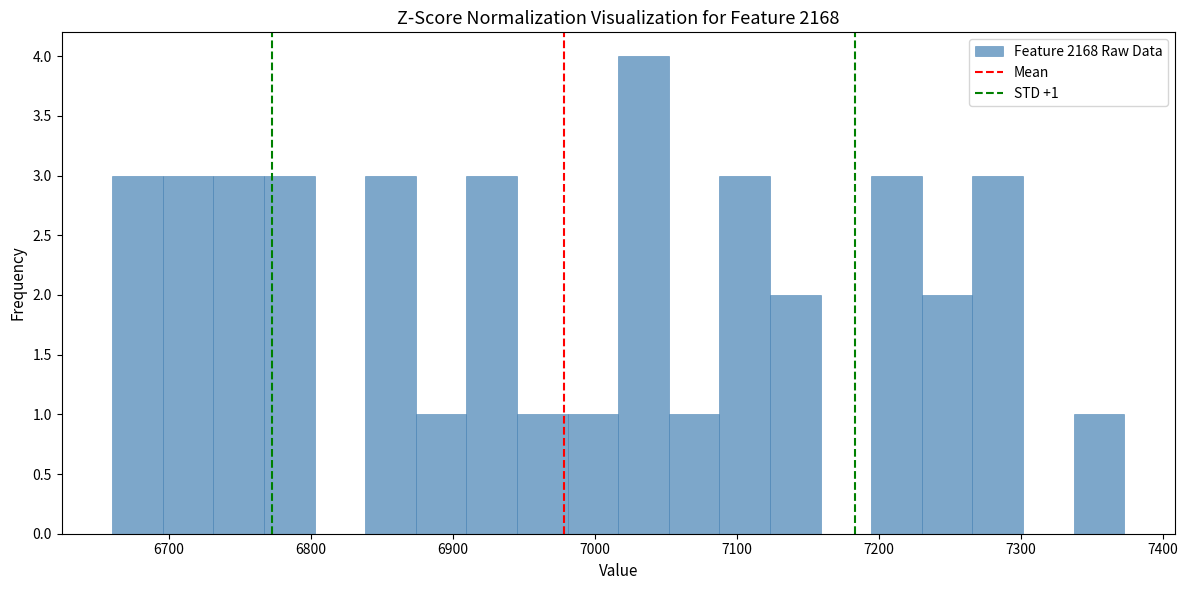

Around what value on the x-axis is the tallest bar? Give the approximate position of its centre, as read against the axis.

7030